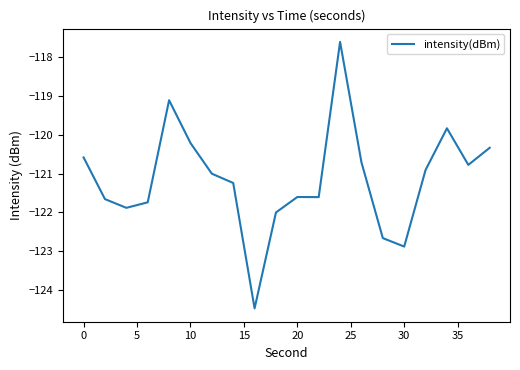

What is the smallest value displayed?

-124.5